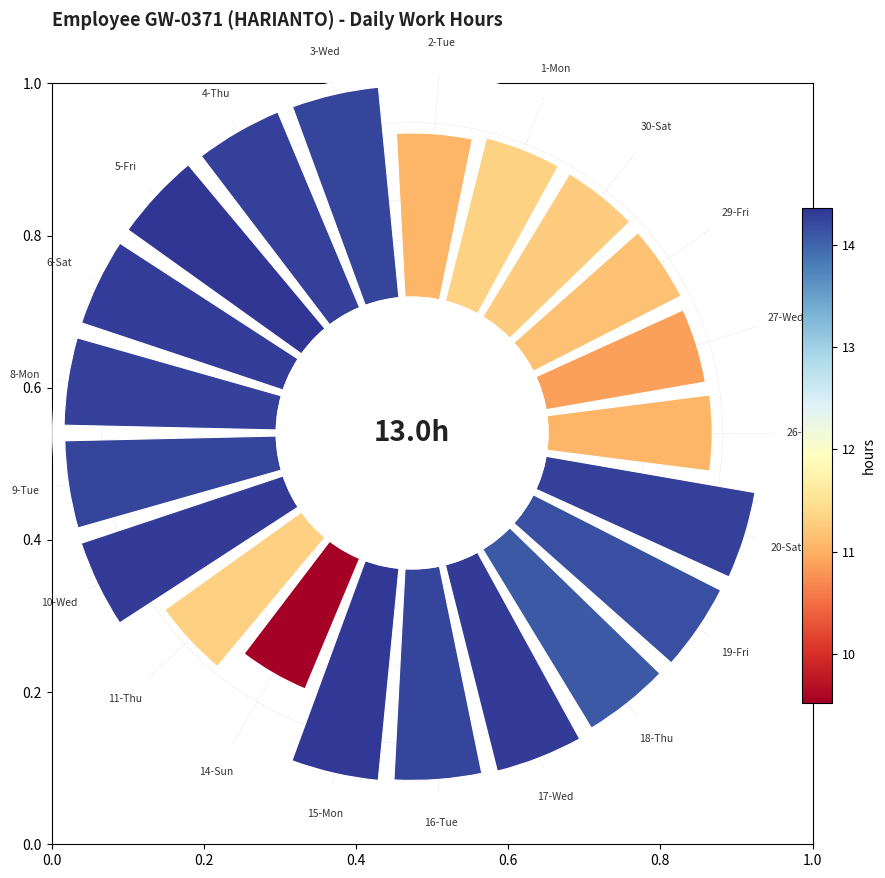

What is the largest slice in the pie chart?

5-Fri